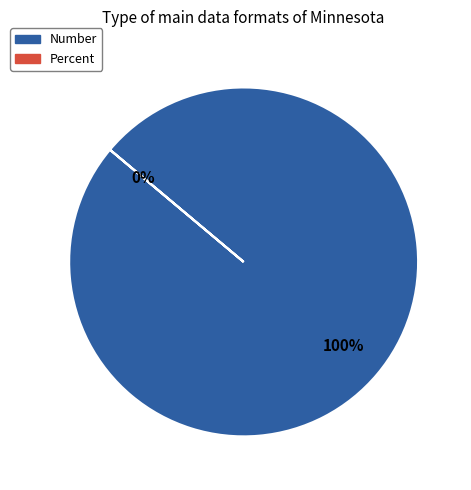

What is the change in value from Number to Percent?

-29460.2